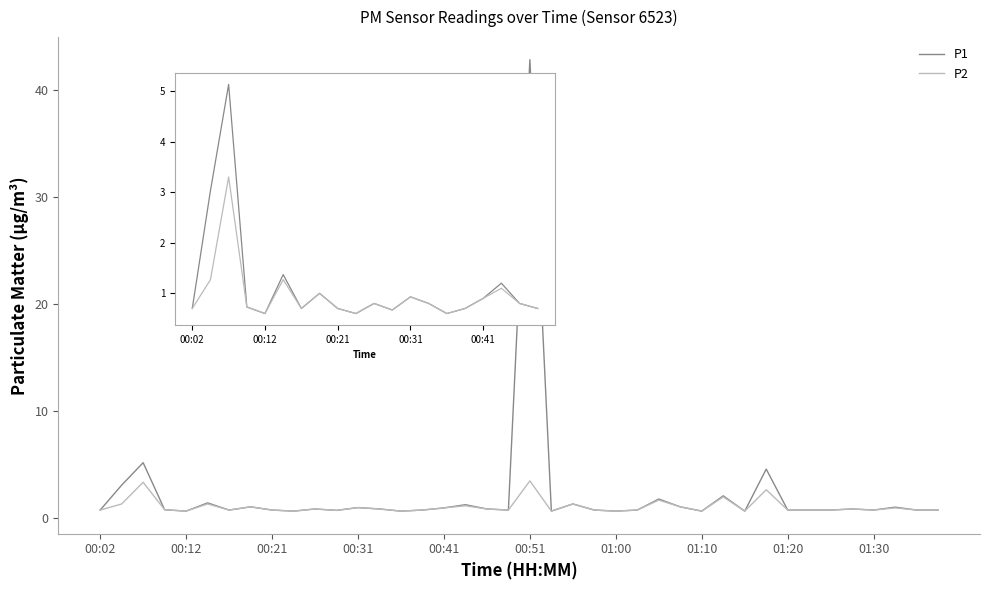

Rank the series at 11 from lowest to highest value.

P1, P2